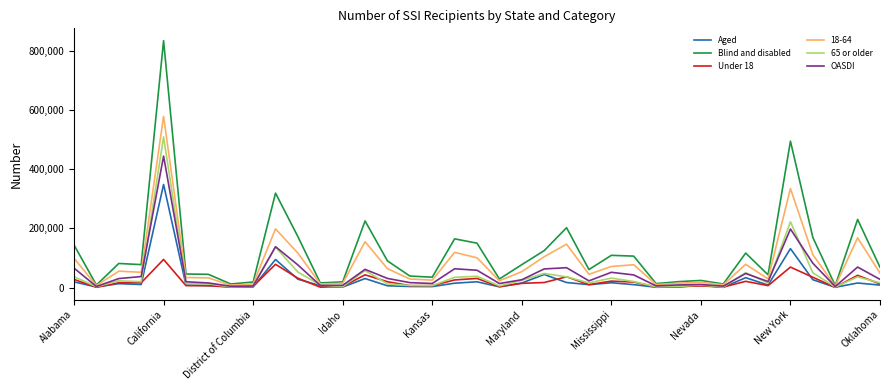

List the series in order of their peak value, highest first.

Blind and disabled, 18-64, 65 or older, OASDI, Aged, Under 18